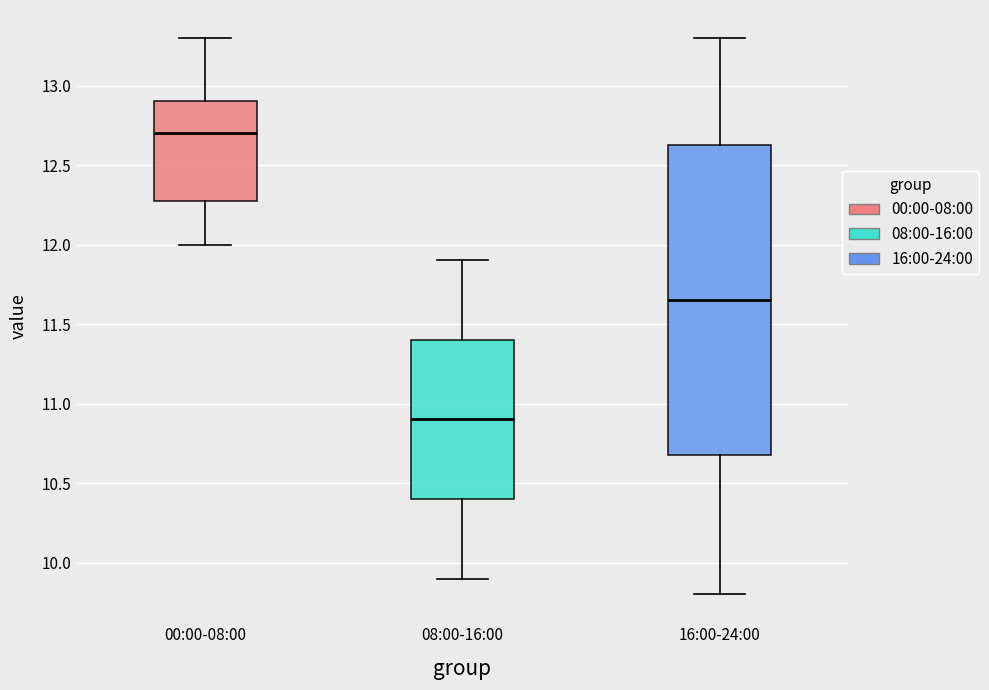

Reading left to right, transcribe this box plot: for each box, give where its median line is, the range the box spans, and where its two whiskers end, as read against the y-axis. The values are not printed on the chart, so give them approximately, as read against the axis.

00:00-08:00: median 12.70, box 12.30 to 12.90, whiskers 12.00 to 13.30
08:00-16:00: median 10.90, box 10.40 to 11.40, whiskers 9.90 to 11.90
16:00-24:00: median 11.65, box 10.70 to 12.65, whiskers 9.80 to 13.30